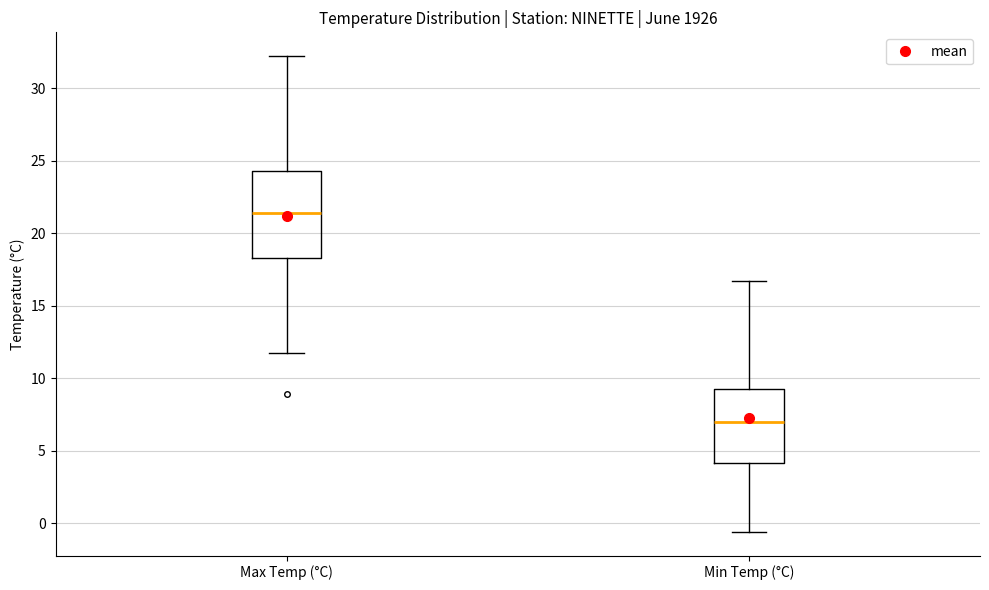

Reading left to right, read every box against the y-axis: the position of its median line, the range the box covers, and the ends of its whiskers. The values are not printed on the chart, so give them approximately, as read against the axis.

Max Temp (°C): median 21.5, box 18.5 to 24.5, whiskers 11.5 to 32.0
Min Temp (°C): median 7.0, box 4.0 to 9.5, whiskers -0.5 to 16.5